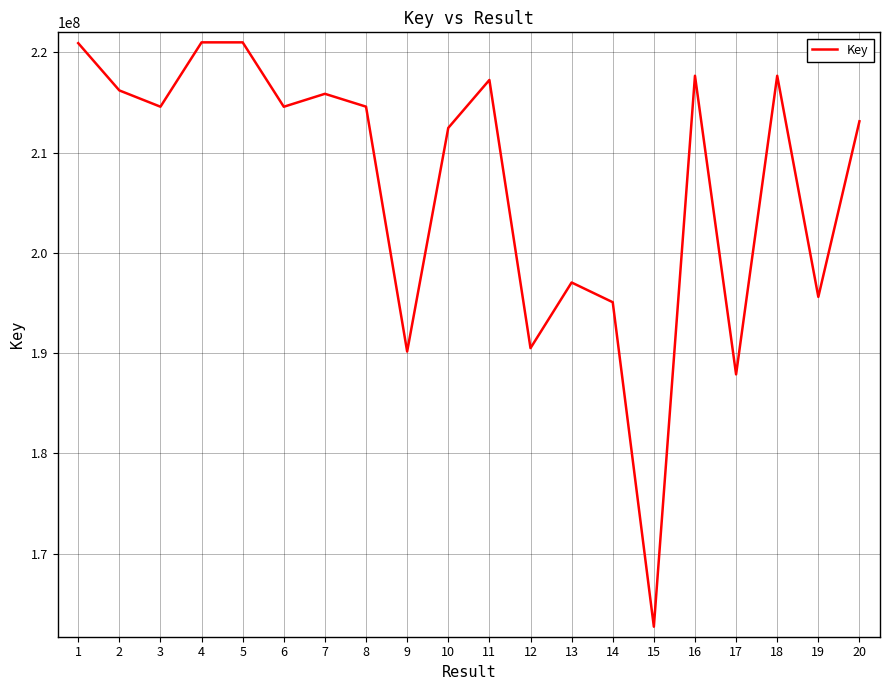

The chart shows a value of 220921208 at 1. True or false?

True